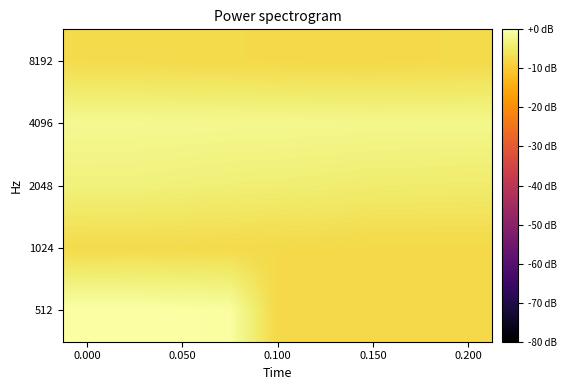

Reading left to right, list all the values displayed in this chart.

8192: -7.2	-7.3	-7.4	-7.5	-7.6	-7.7	-7.7	-7.5	-7.4
4096: -1.8	-1.8	-1.9	-1.9	-2.0	-2.1	-2.2	-2.2	-2.2
2048: -3.4	-3.4	-3.6	-3.8	-3.9	-4.1	-4.4	-4.4	-4.5
1024: -7.3	-7.2	-7.3	-7.4	-7.5	-7.6	-7.6	-7.7	-7.6
512: -0.0	0.0	-0.2	-0.4	-7.7	-7.7	-7.7	-7.7	-7.7